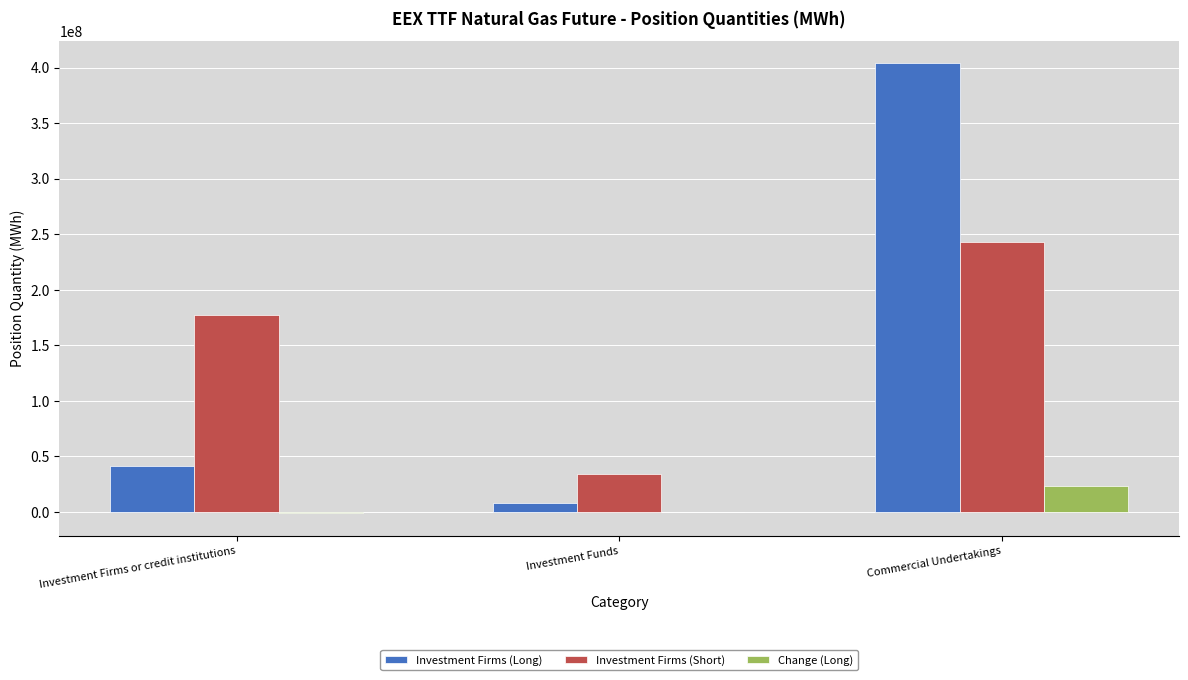

What is the maximum value for Change (Long)?

23075710